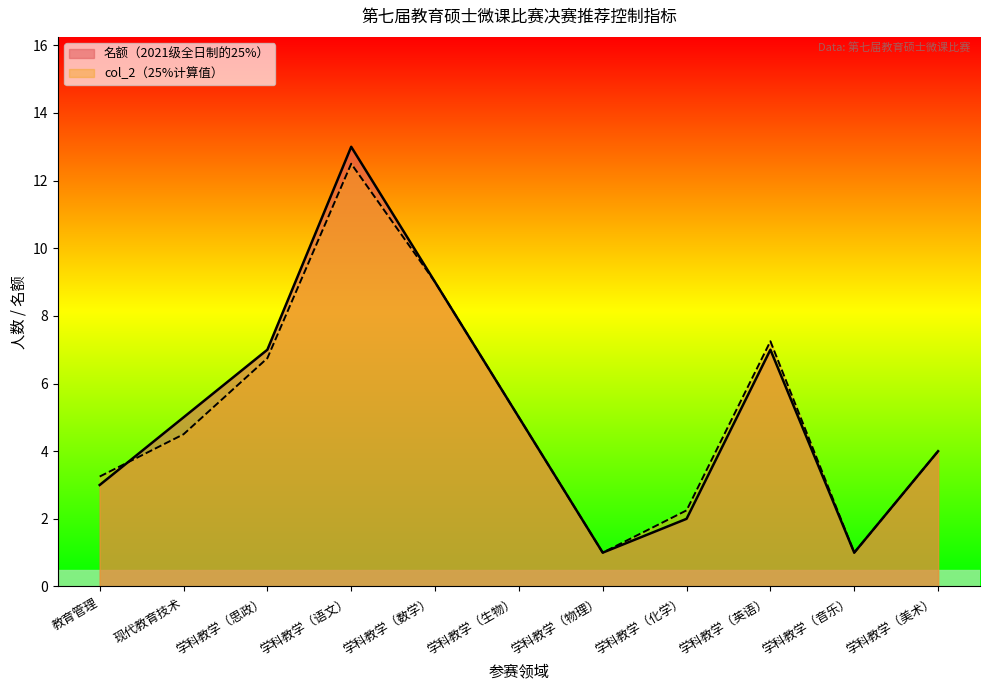

How many lines are shown in the chart?

2